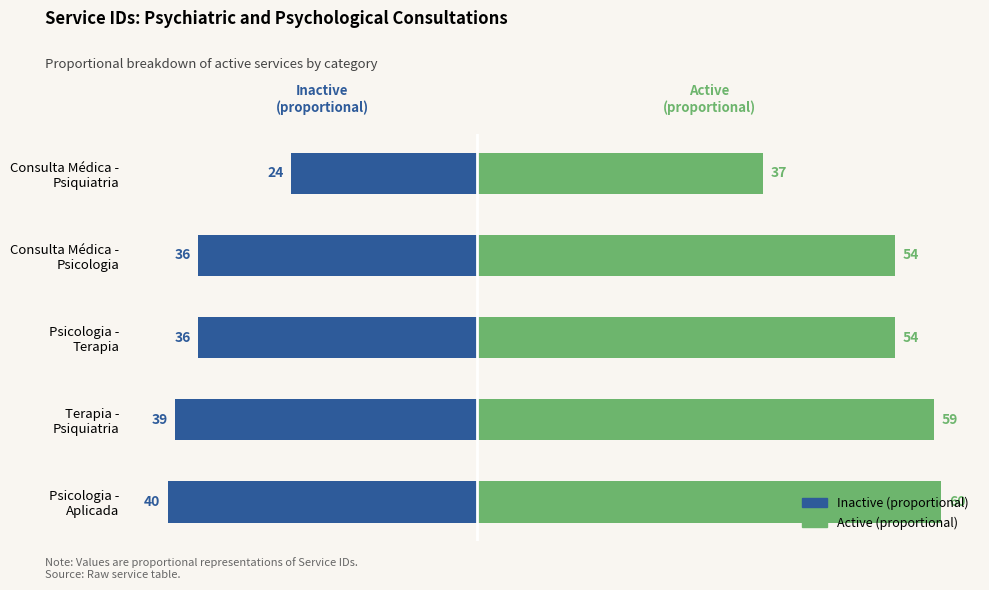

Which series has the largest total across all categories?

Active (proportional)